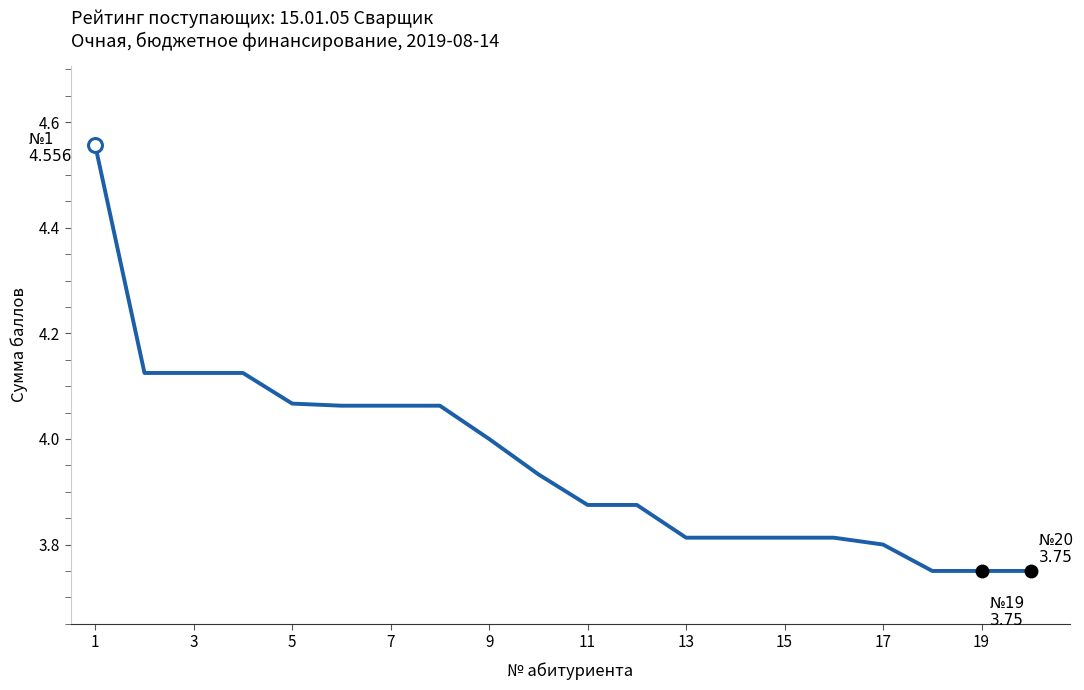

What is the minimum value shown in the chart?

3.8